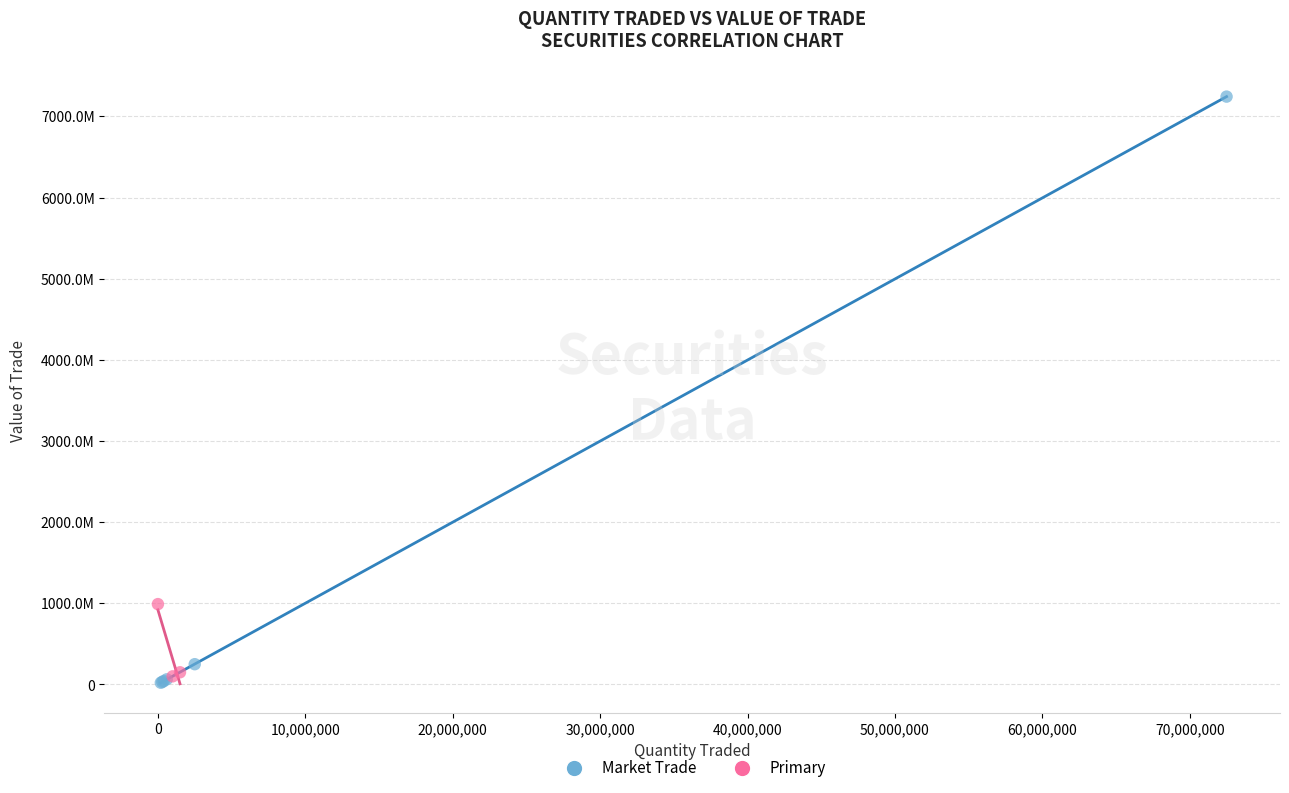

What are all the series names shown in the legend?

Market Trade, Primary